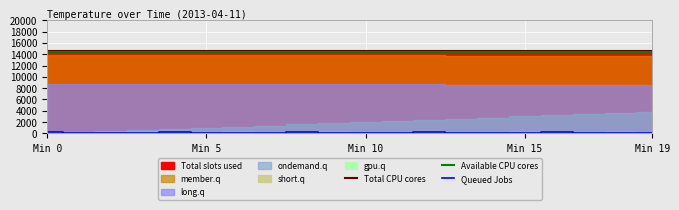

True or false: Queued Jobs and Available CPU cores cross at least once.

False